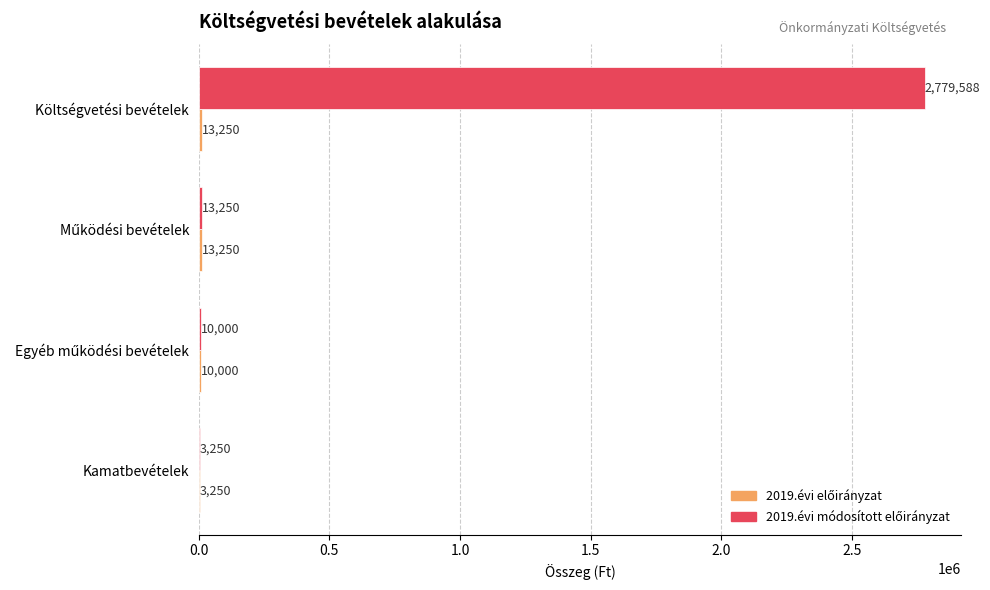

Which label corresponds to the largest value in the chart?

Költségvetési bevételek